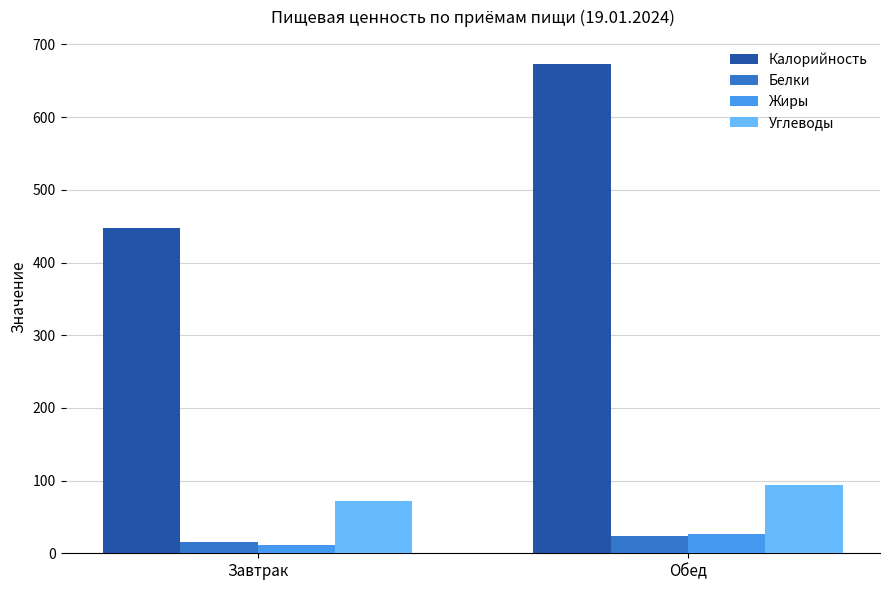

What is the label of the 2nd bar from the left?

Обед